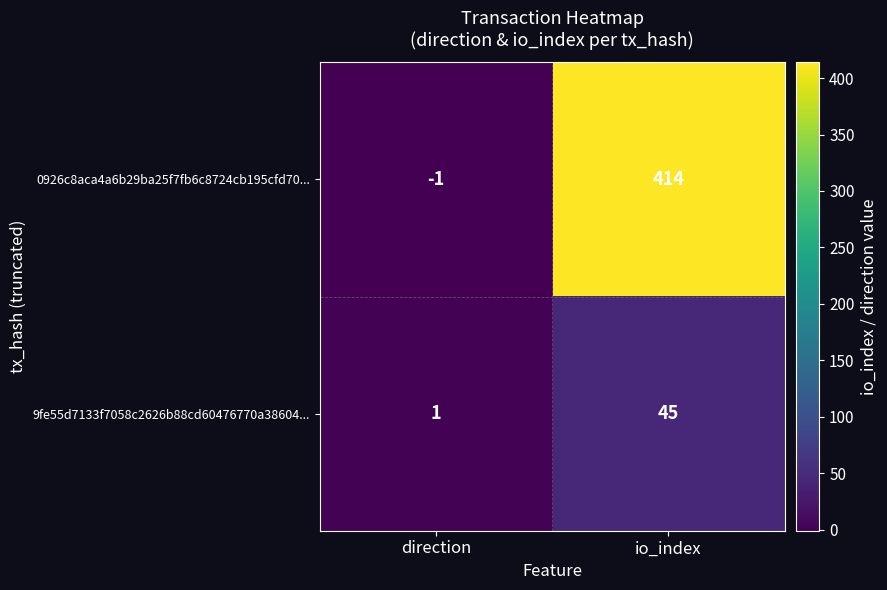

Rank the series at direction from lowest to highest value.

0926c8aca4a6b29ba25f7fb6c8724cb195cfd70..., 9fe55d7133f7058c2626b88cd60476770a38604...